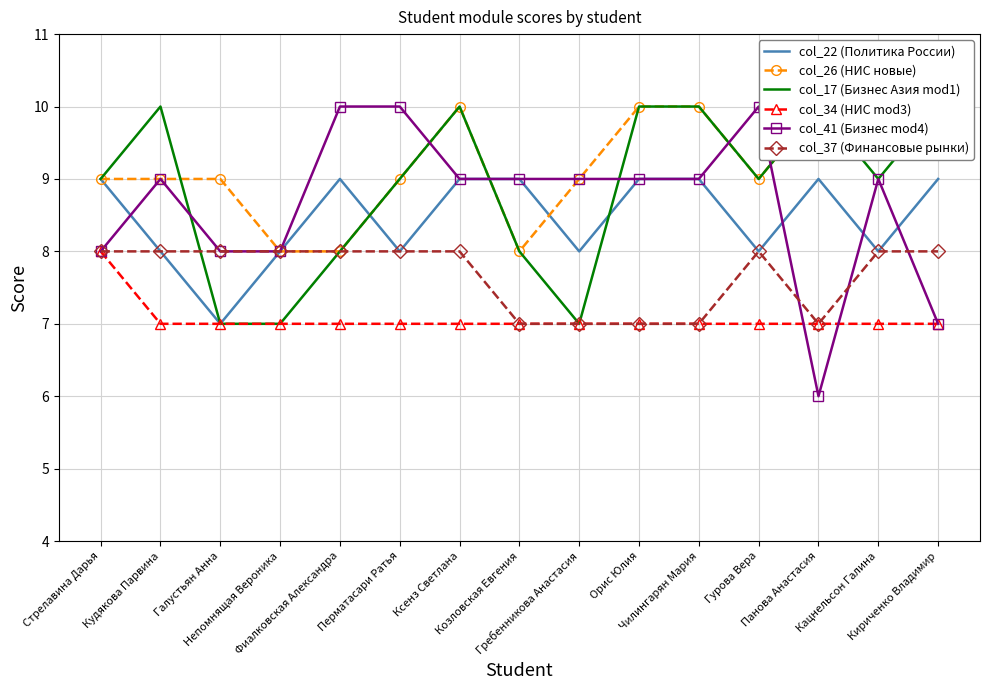

True or false: col_26 (НИС новые) has more than 2 interior local peaks.

False